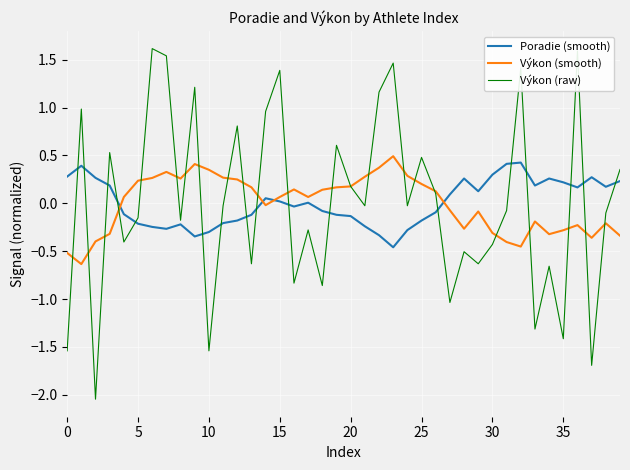

Which series has the largest range (max minus min)?

Výkon (raw)